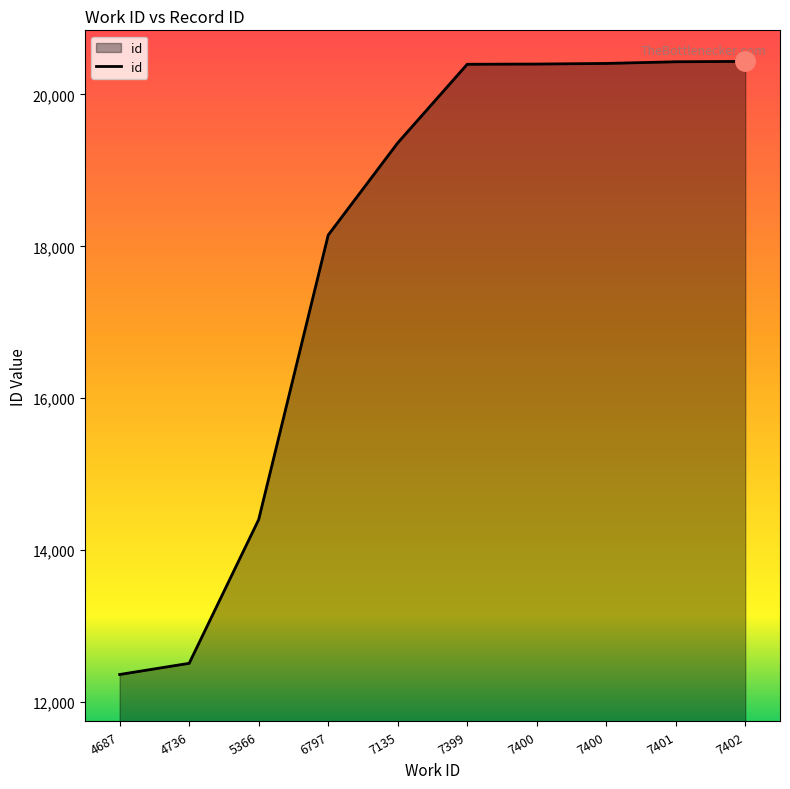

Rank the categories by value from highest to lowest.

7402, 7401, 7400, 7400, 7399, 7135, 6797, 5366, 4736, 4687